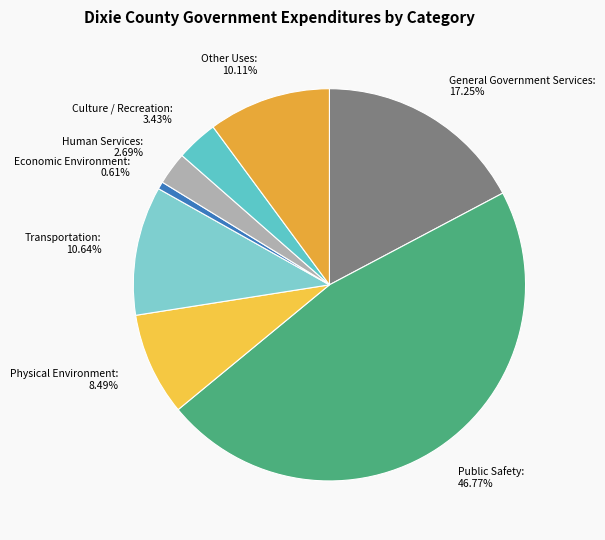

To the nearest percent, what portion does Human Services represent?

3%